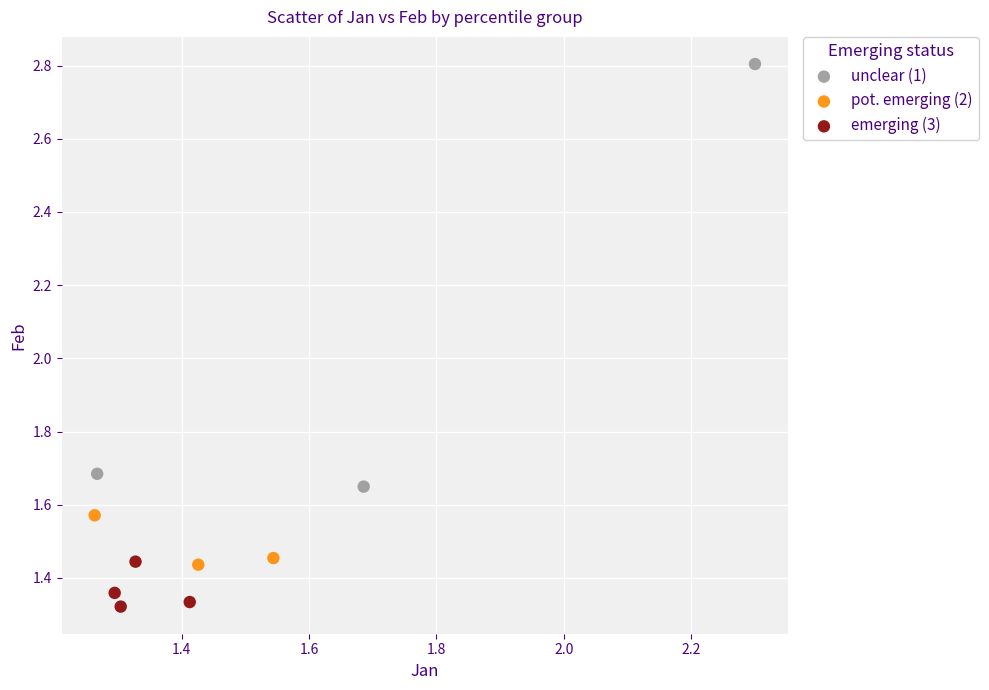

Which series contains the highest Y value?

unclear (1)